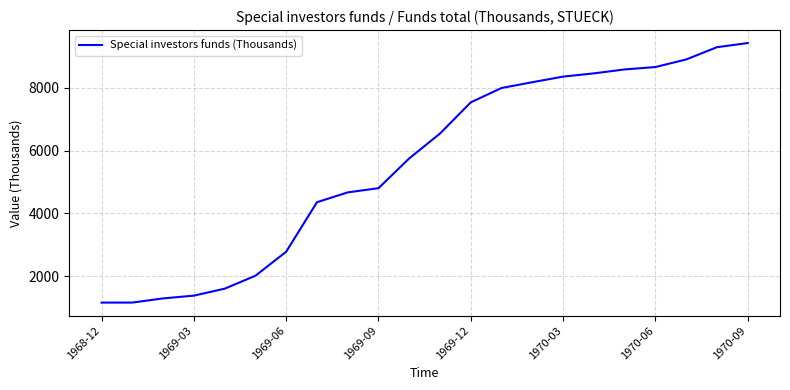

What is the smallest value displayed?

1154